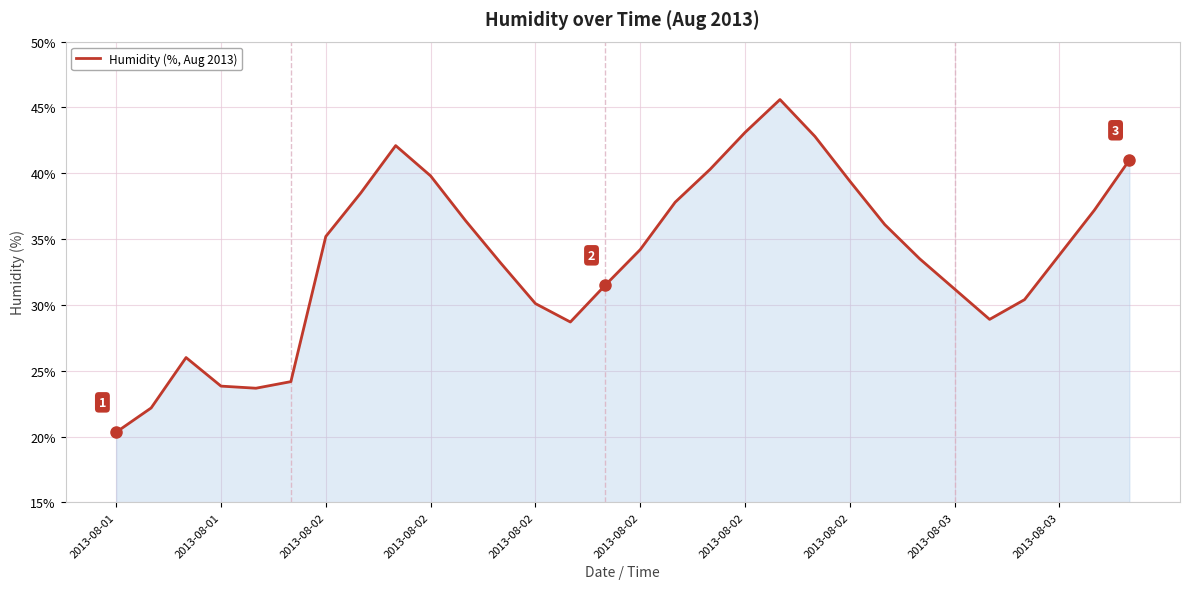

How many lines are shown in the chart?

1